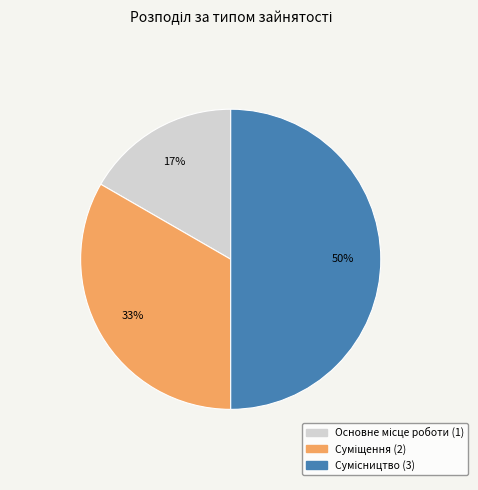

To the nearest percent, what is the difference between the largest and smallest slice percentages?

33%